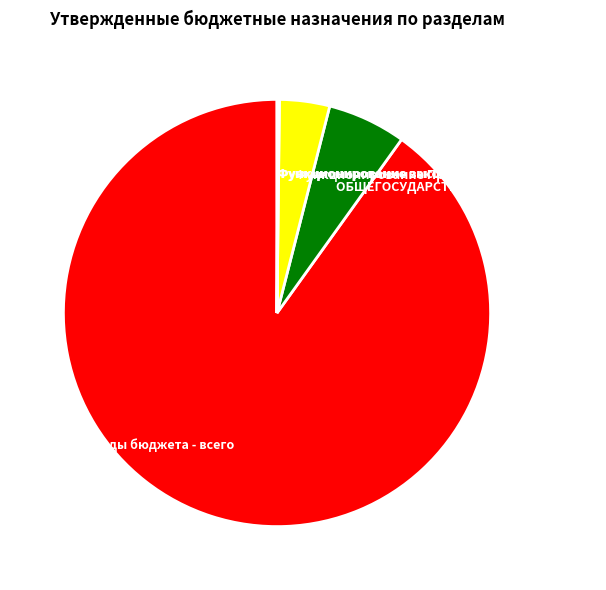

Which category has the biggest portion of the pie?

Расходы бюджета - всего